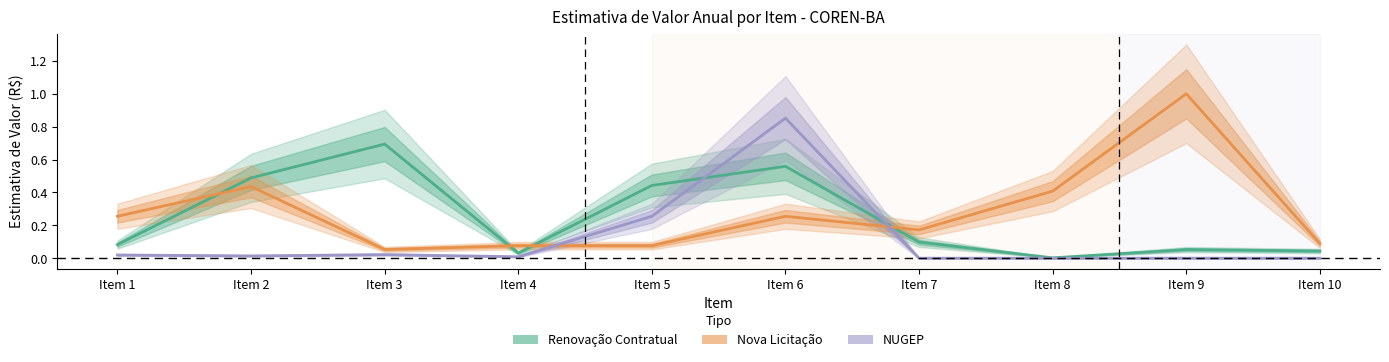

What is the value of the Renovação Contratual point at the 5th from the left?

0.4